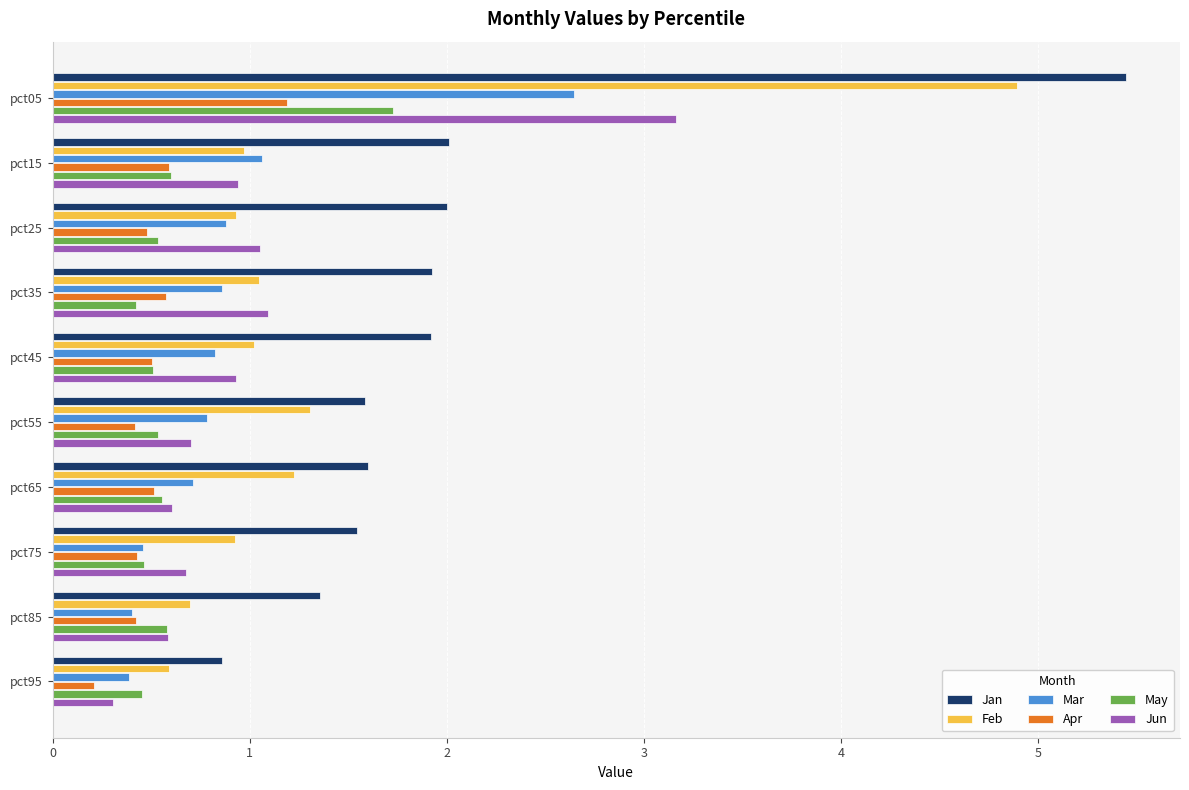

Which category has the lowest value in the Jun series?

pct95